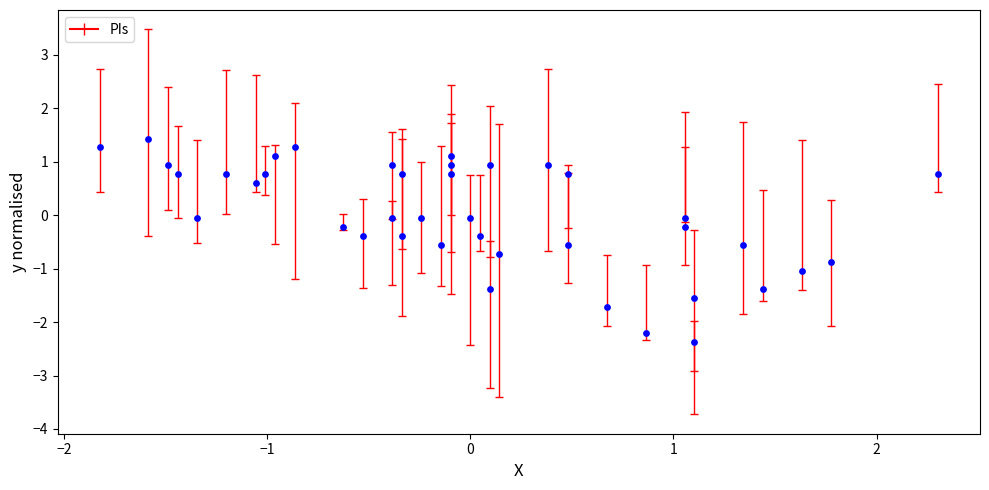

What is the range of X values (max minus min)?

4.1